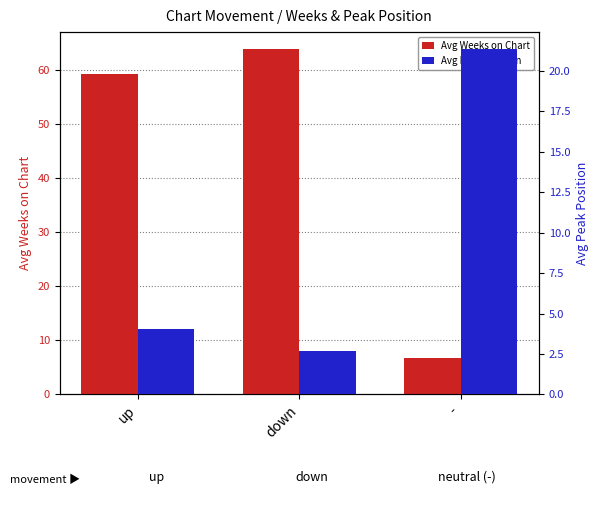

Reading left to right, extract all data points from this chart.

Avg Weeks on Chart: up=59.3	down=63.9	-=6.7
Avg Peak Position: up=4.1	down=2.7	-=21.3